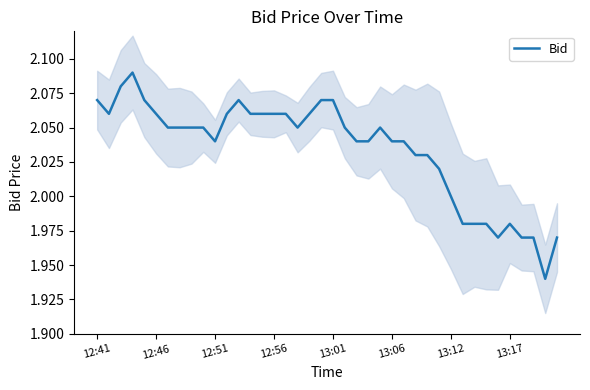

What is the minimum value shown in the chart?

1.9